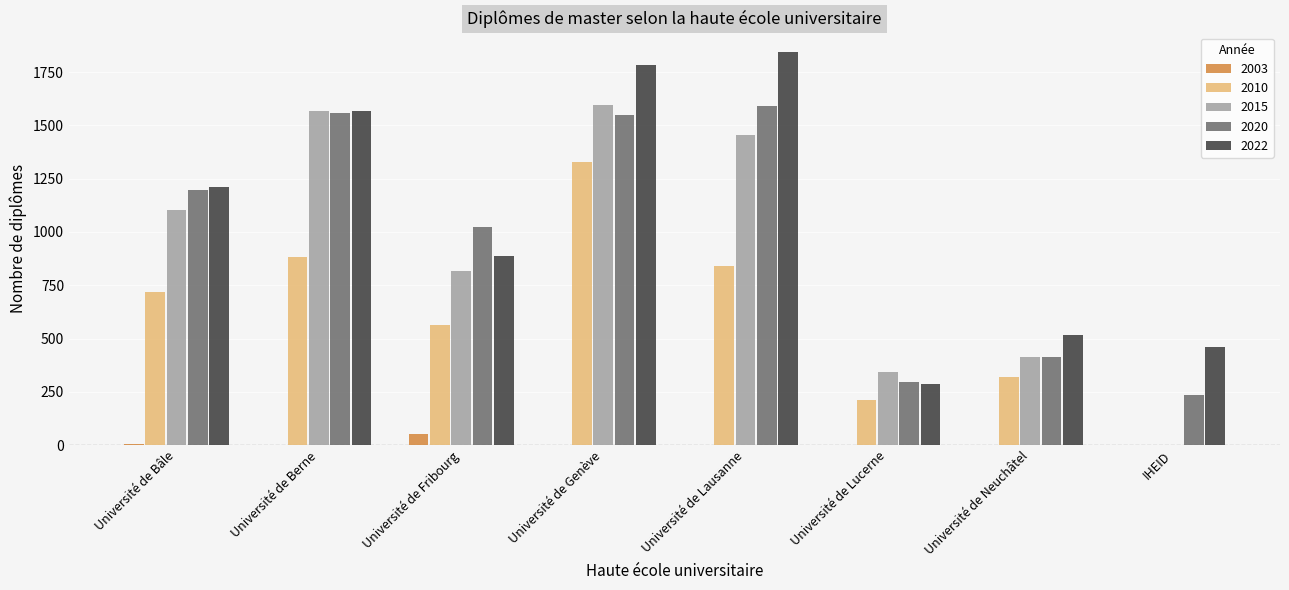

Which series has the largest range (max minus min)?

2015